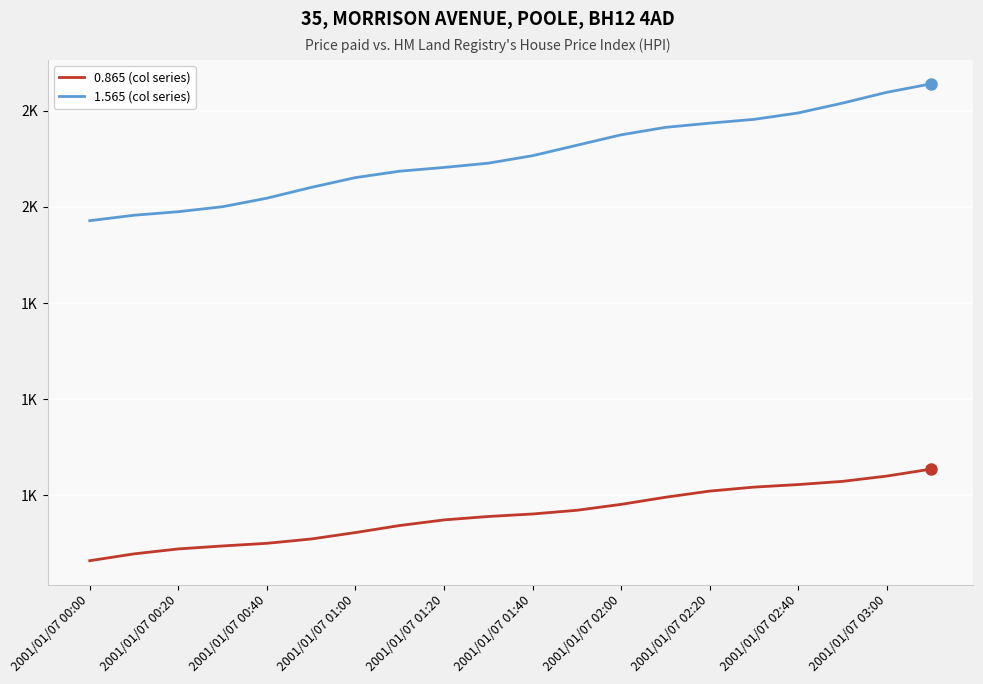

What are all the series names shown in the legend?

0.865 (col series), 1.565 (col series)